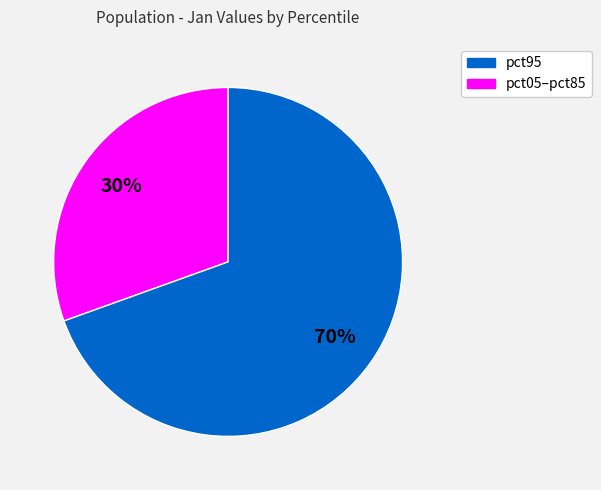

Does any single category account for the majority?

Yes